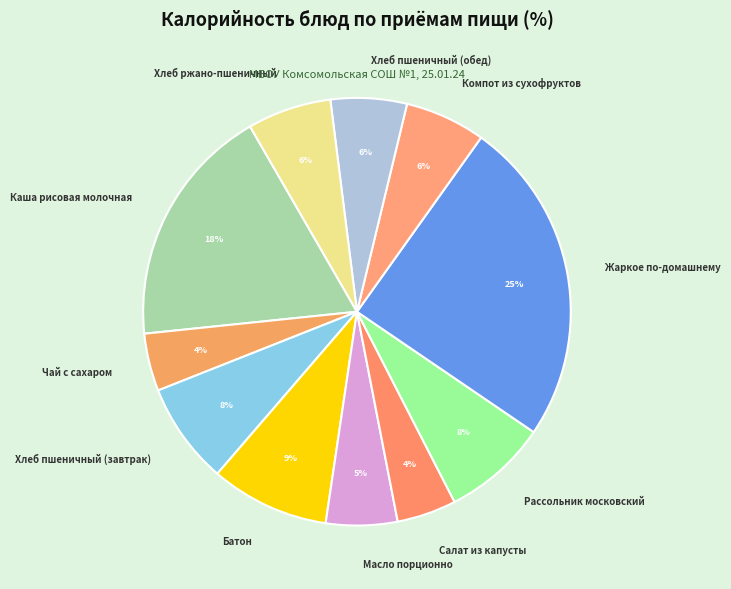

To the nearest percent, what portion does Хлеб пшеничный (обед) represent?

6%